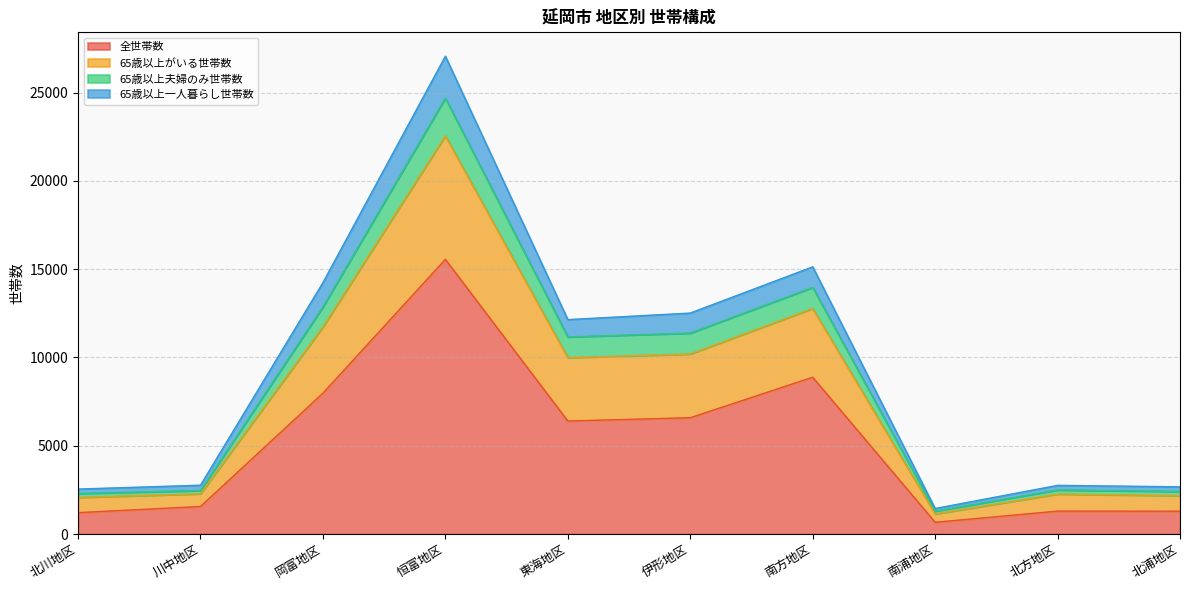

Count the number of data series in this chart.

4